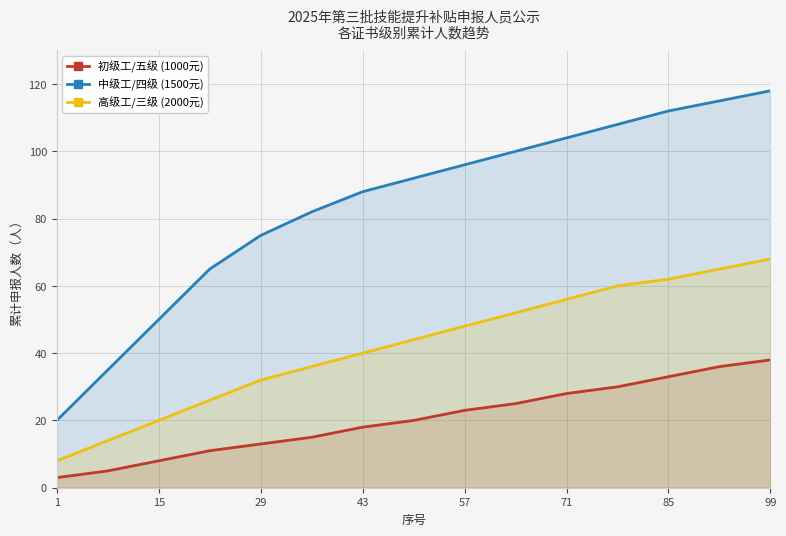

Between 71 and 85, which is larger?

85